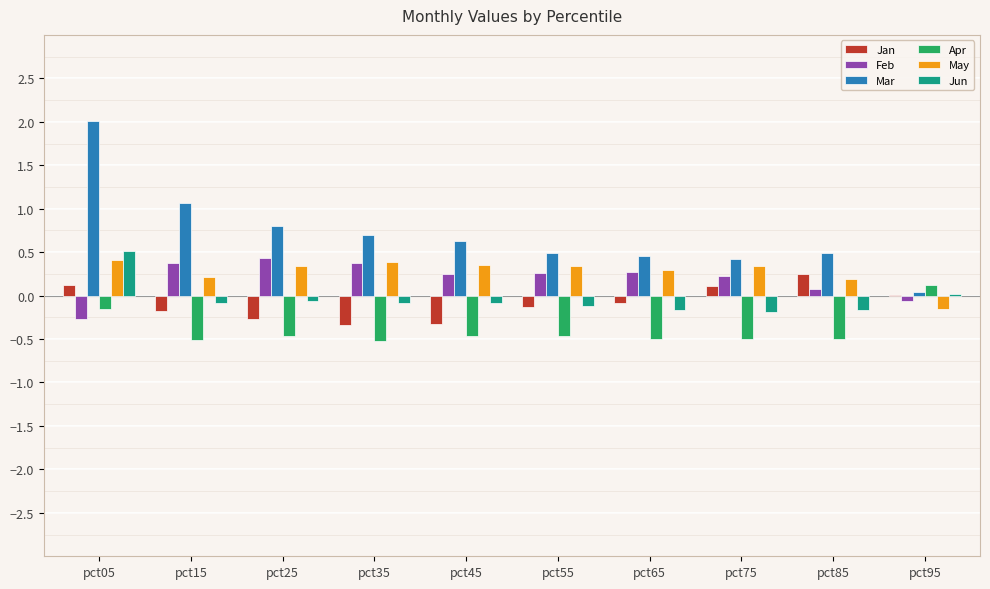

How many data points does each series have?

10